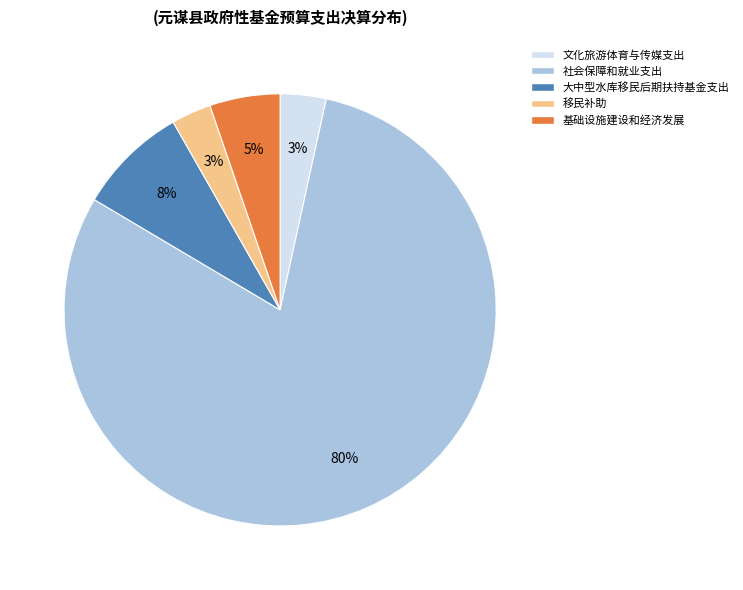

Which slice is the largest?

社会保障和就业支出